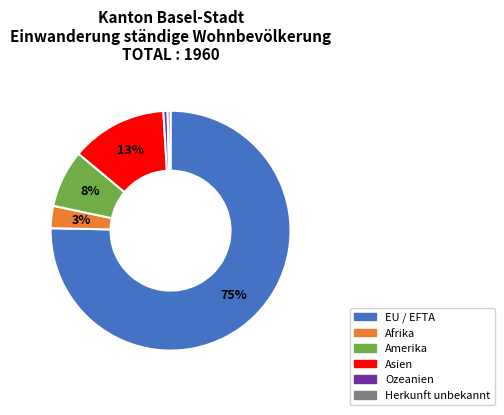

Which slice is the largest?

EU / EFTA